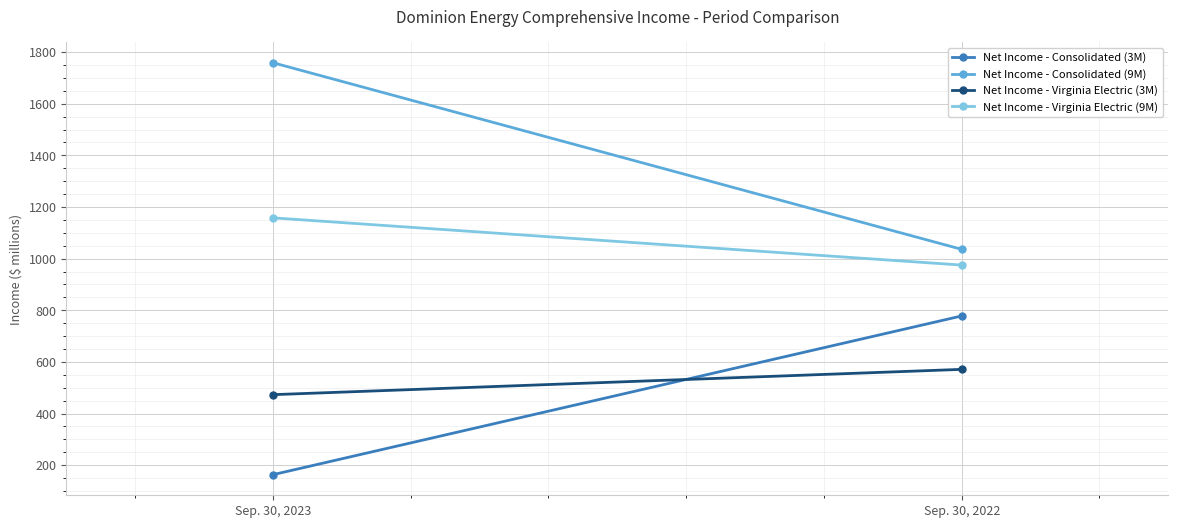

At how many categories does at least one series exceed 1619?

1